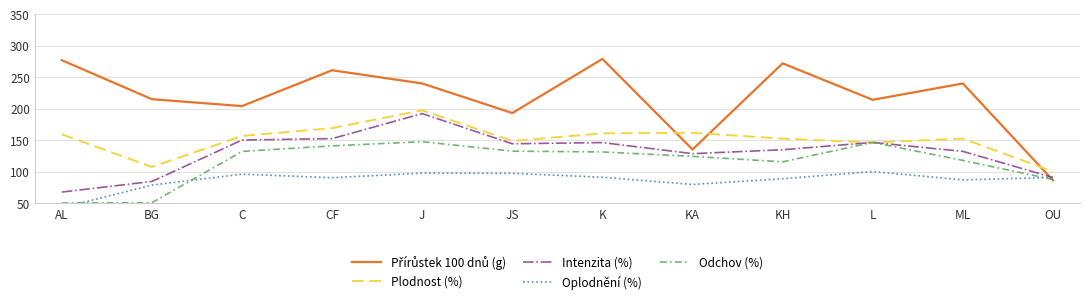

What are all the series names shown in the legend?

Přírůstek 100 dnů (g), Plodnost (%), Intenzita (%), Oplodnění (%), Odchov (%)